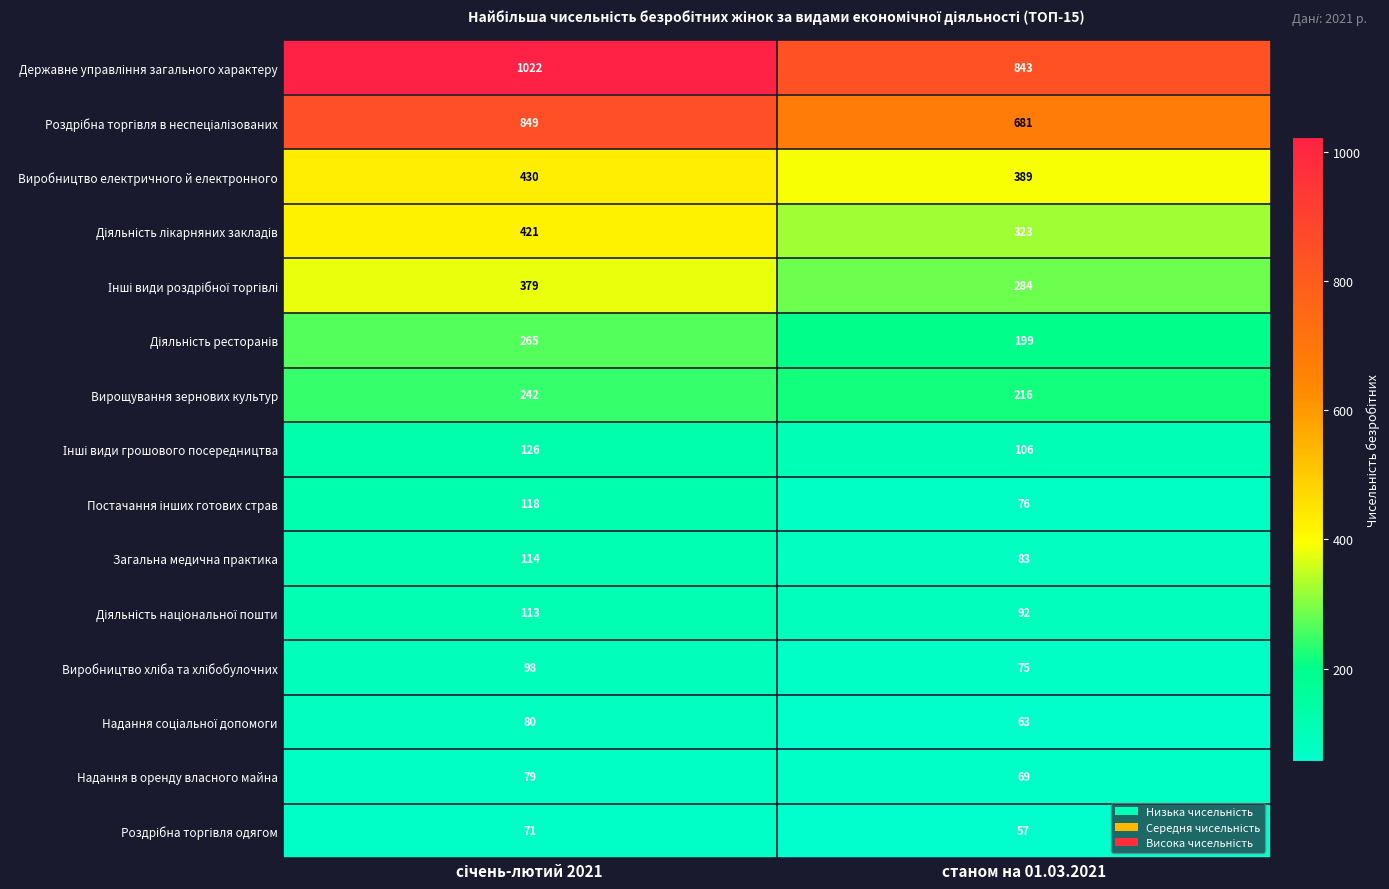

What is the total value across all series at станом на 01.03.2021?

3556